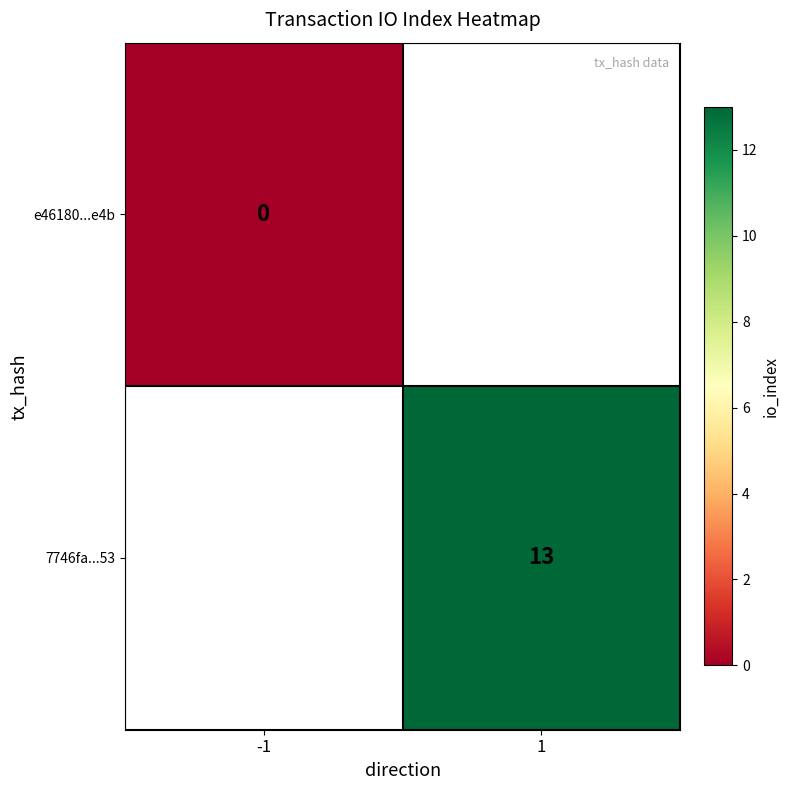

Is the value of 7746fa...53 at 1 greater than the value of e46180...e4b at -1?

Yes